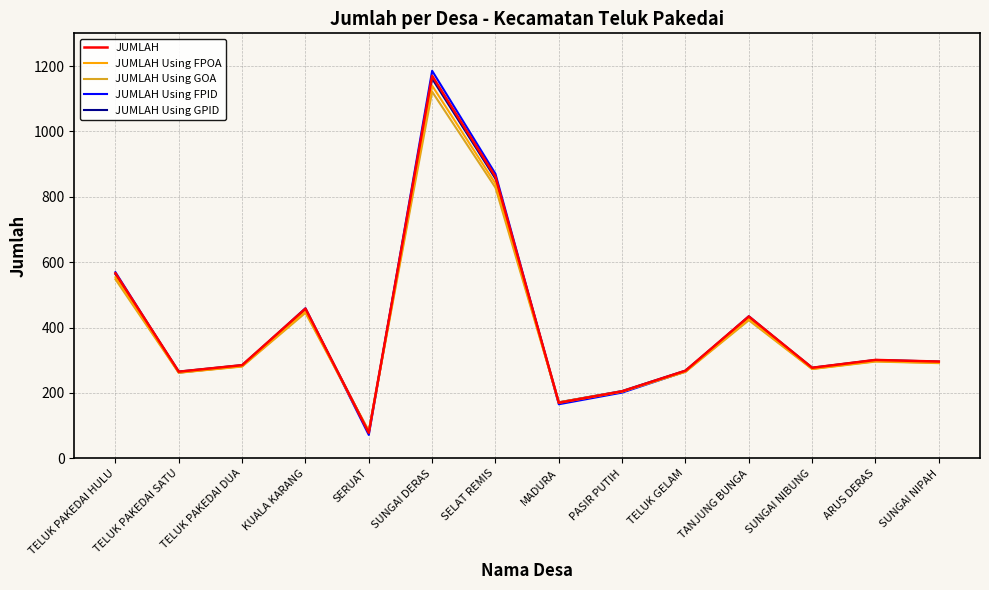

What is the highest value of the JUMLAH Using GPID series?

1161.3